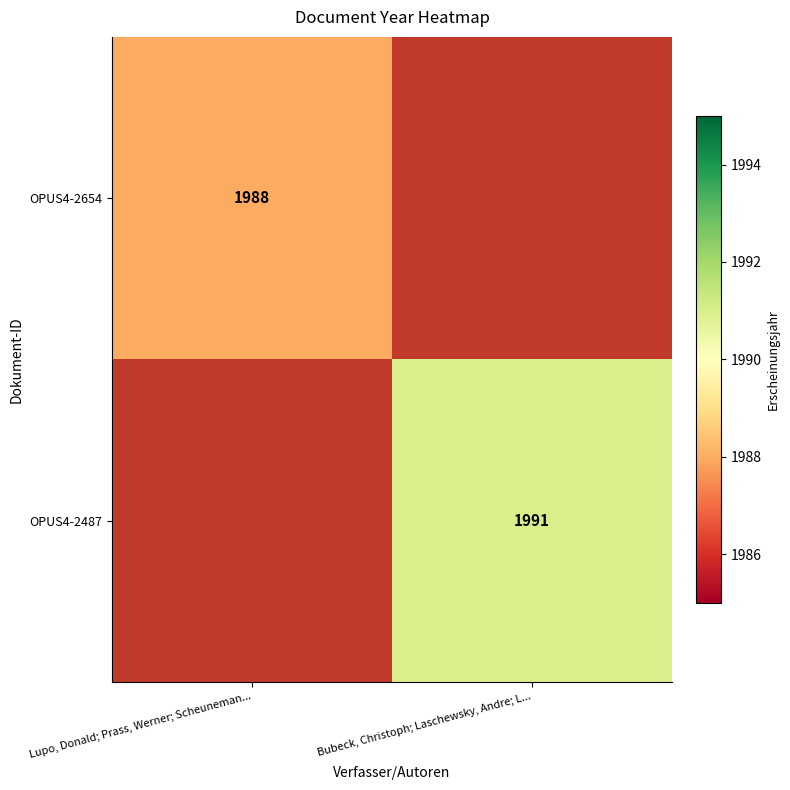

Is it true that OPUS4-2487 equals 1991 at Bubeck, Christoph; Laschewsky, Andre; L...?

True